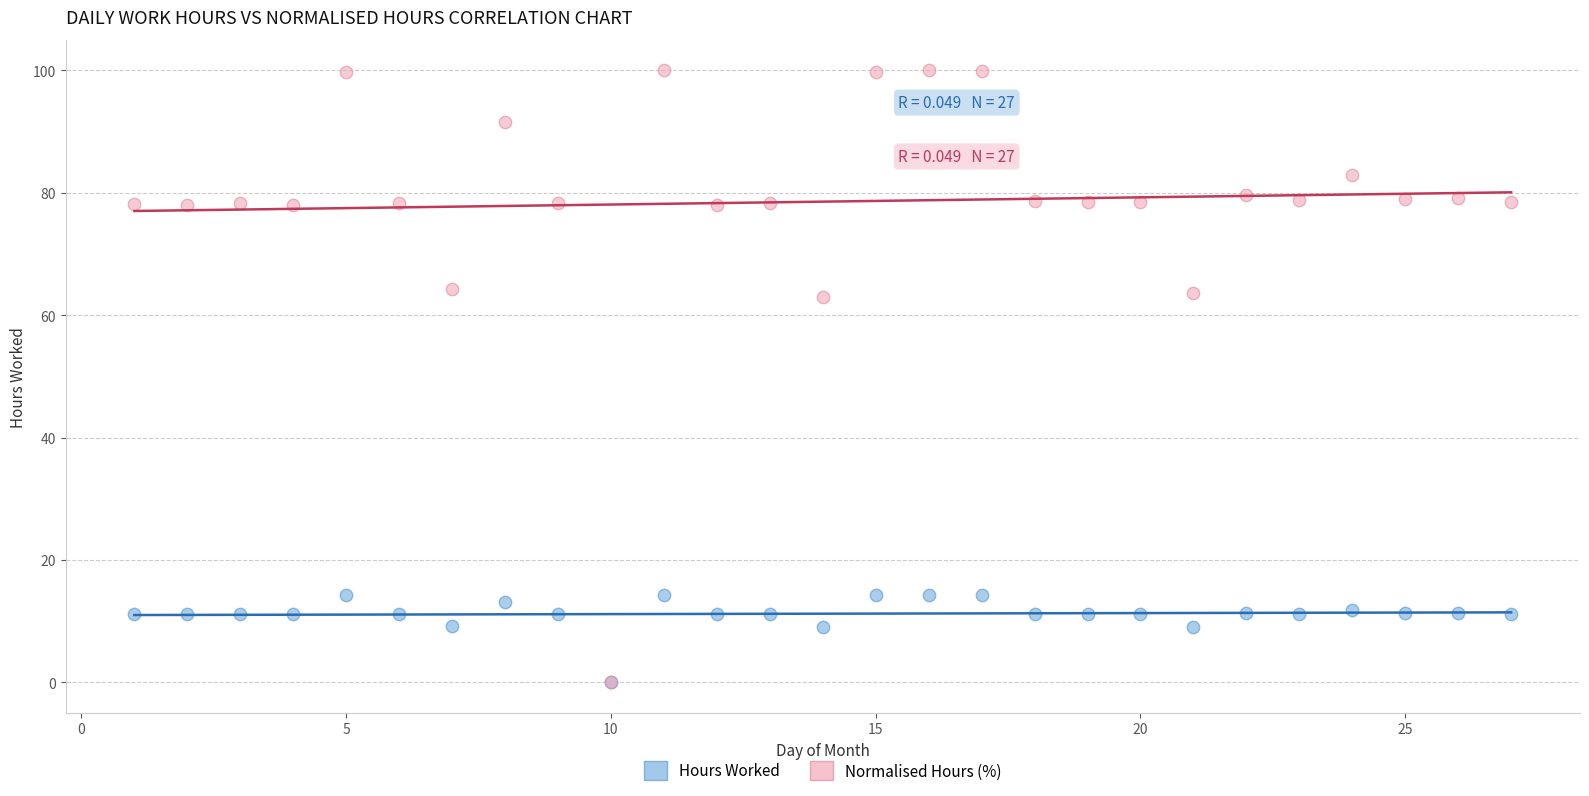

What are all the series names shown in the legend?

Hours Worked, Normalised Hours (%)